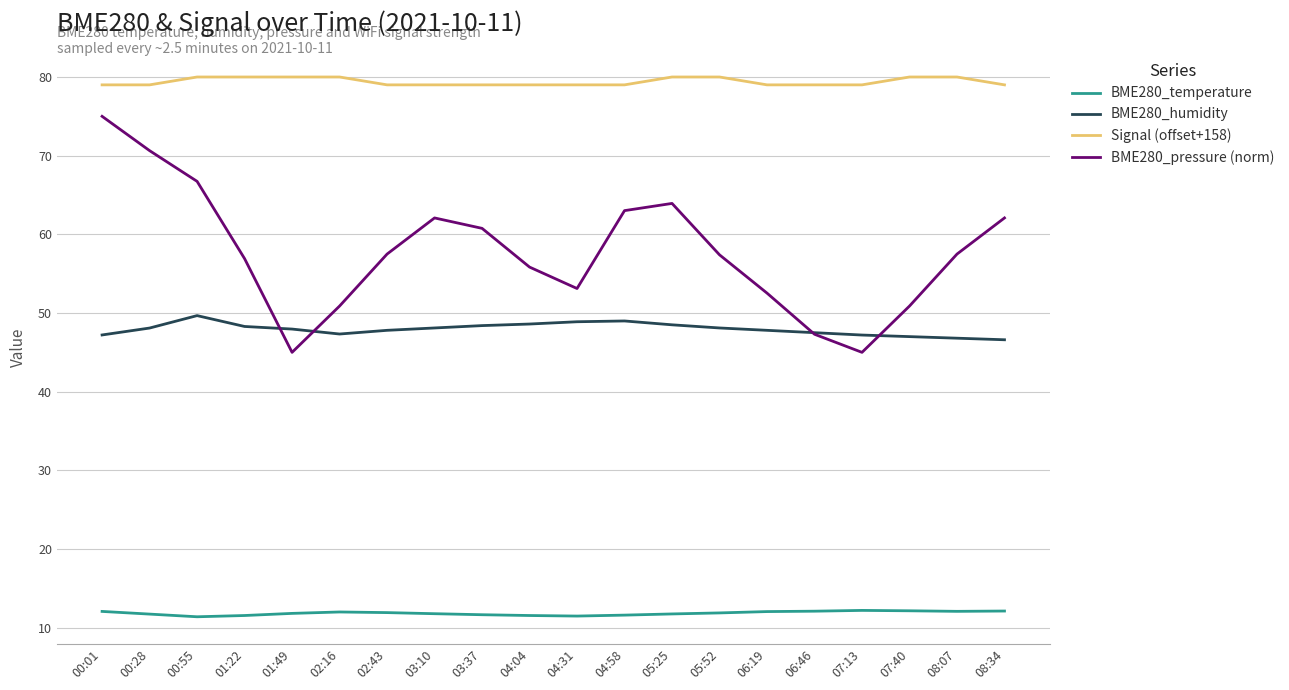

In BME280_temperature, how many points are lower than both neighbors (excluding endpoints)?

3